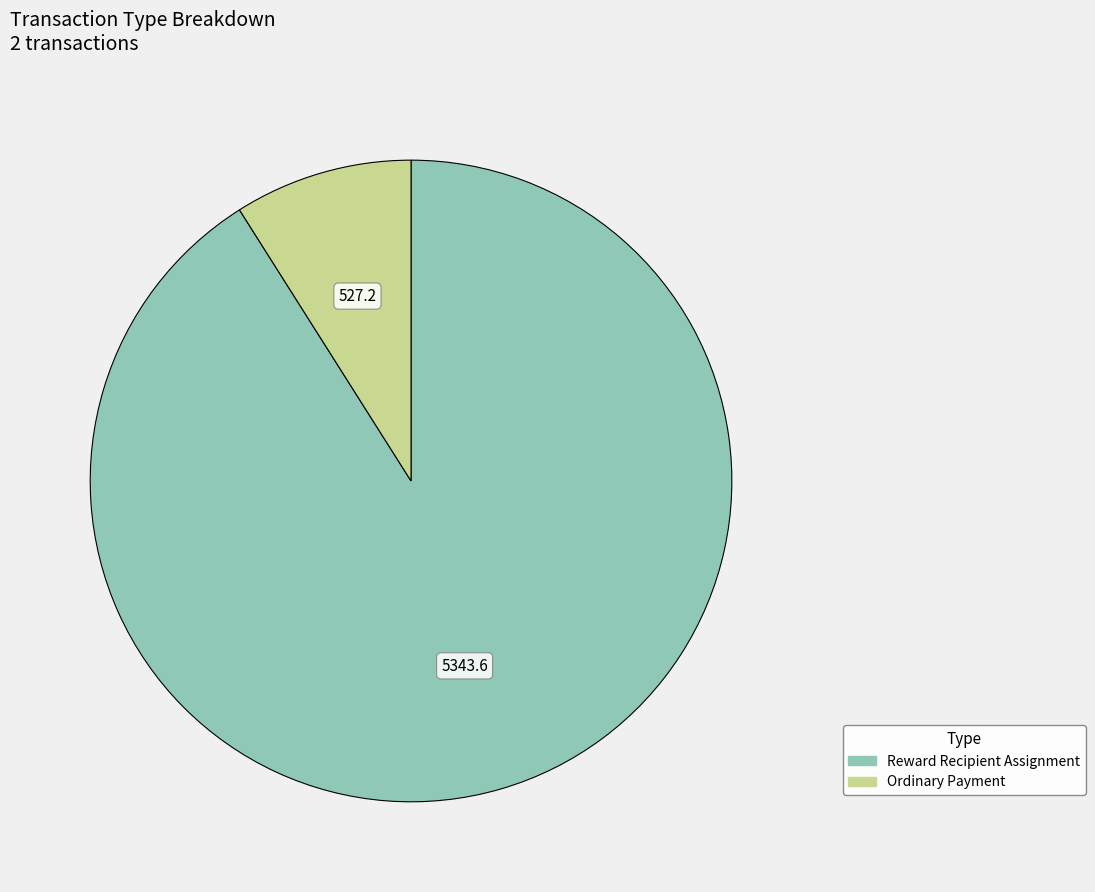

How many segments does this pie chart have?

2